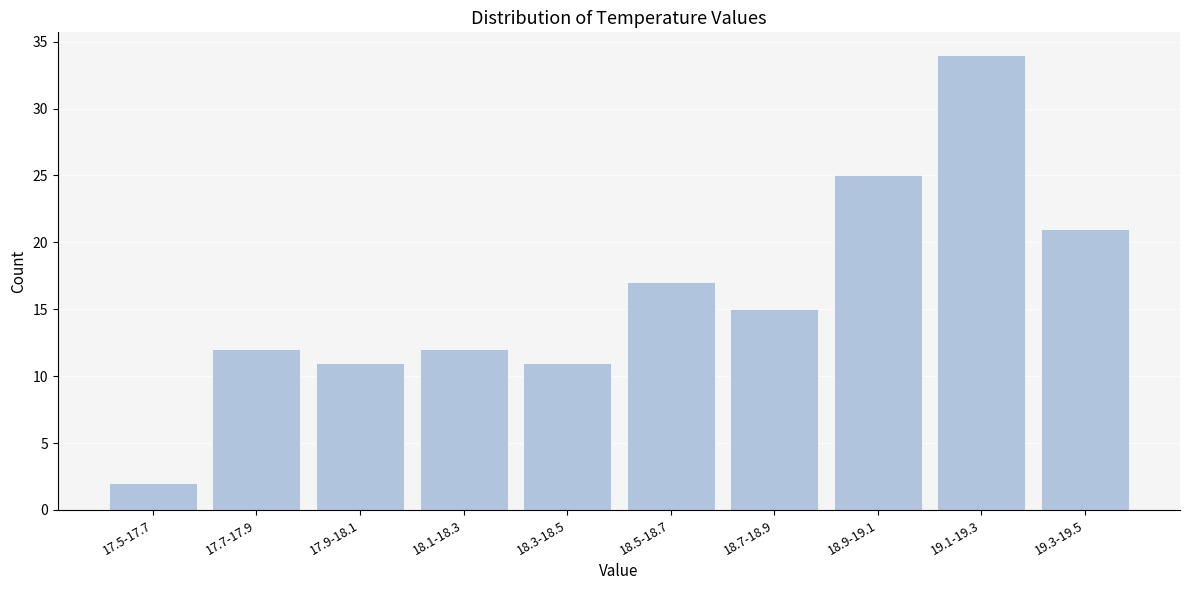

Reading left to right, list all the values displayed in this chart.

17.5-17.7=2	17.7-17.9=12	17.9-18.1=11	18.1-18.3=12	18.3-18.5=11	18.5-18.7=17	18.7-18.9=15	18.9-19.1=25	19.1-19.3=34	19.3-19.5=21